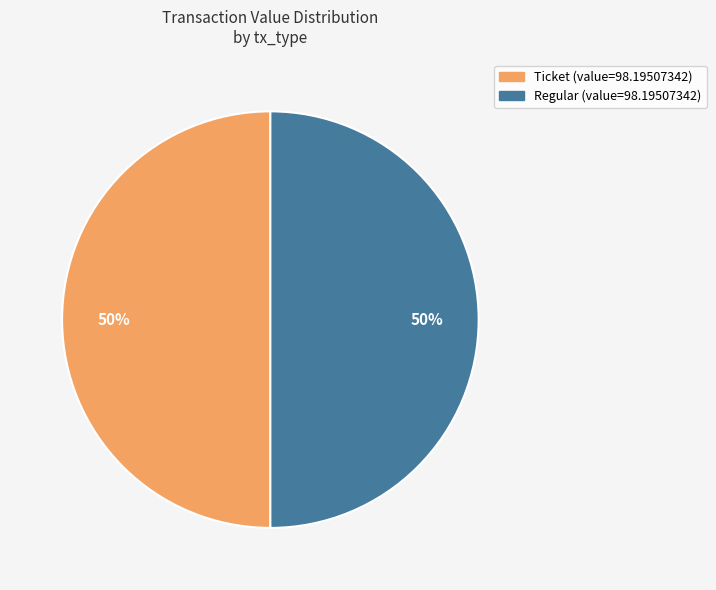

To the nearest percent, what is the average slice percentage?

50%